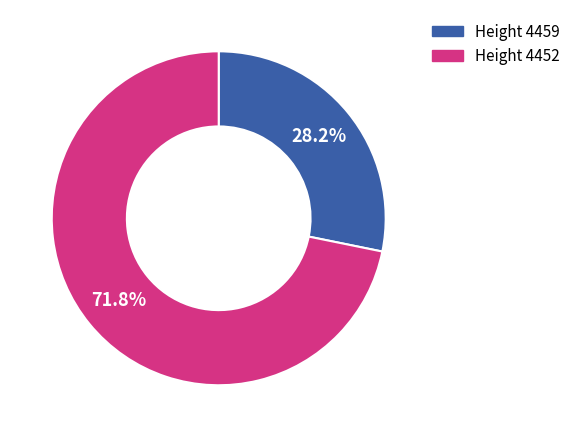

Is there a majority slice in this chart?

Yes